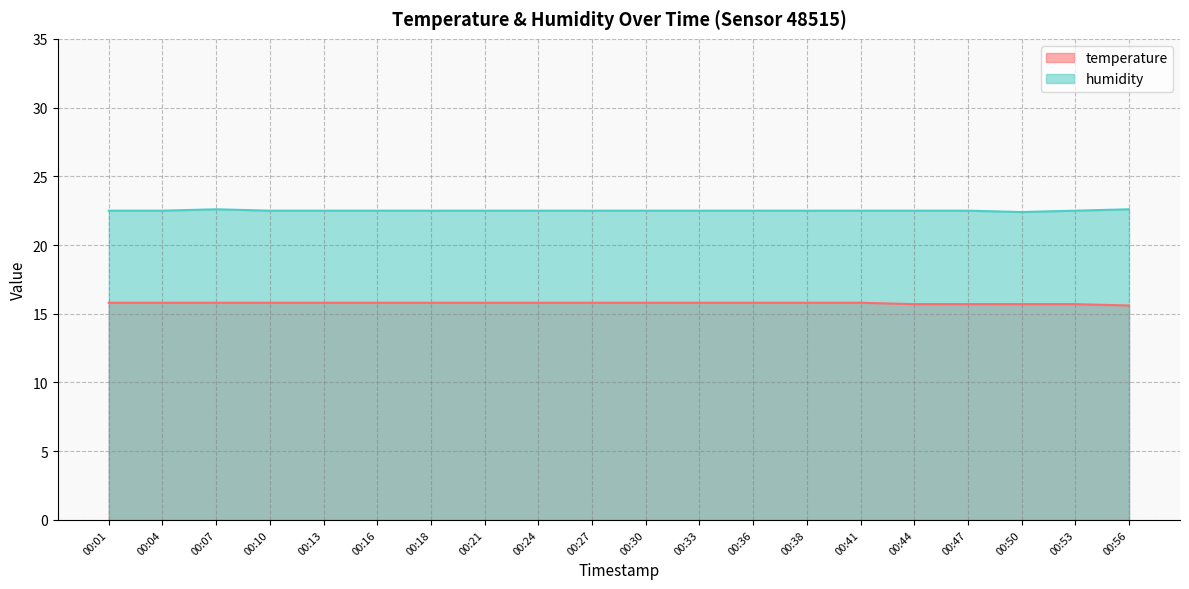

Which series has the largest range (max minus min)?

humidity